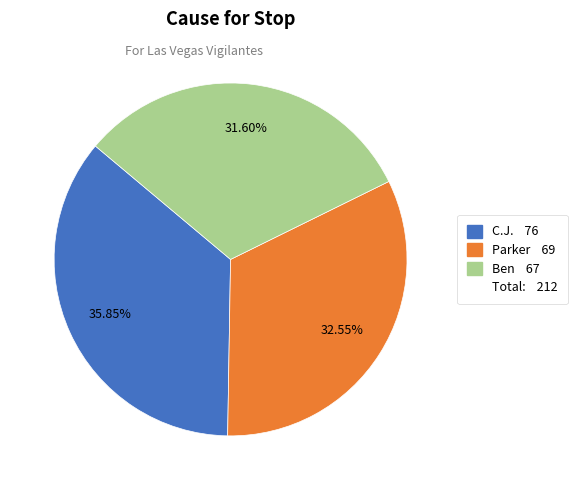

Is there any slice that represents more than half of the pie?

No